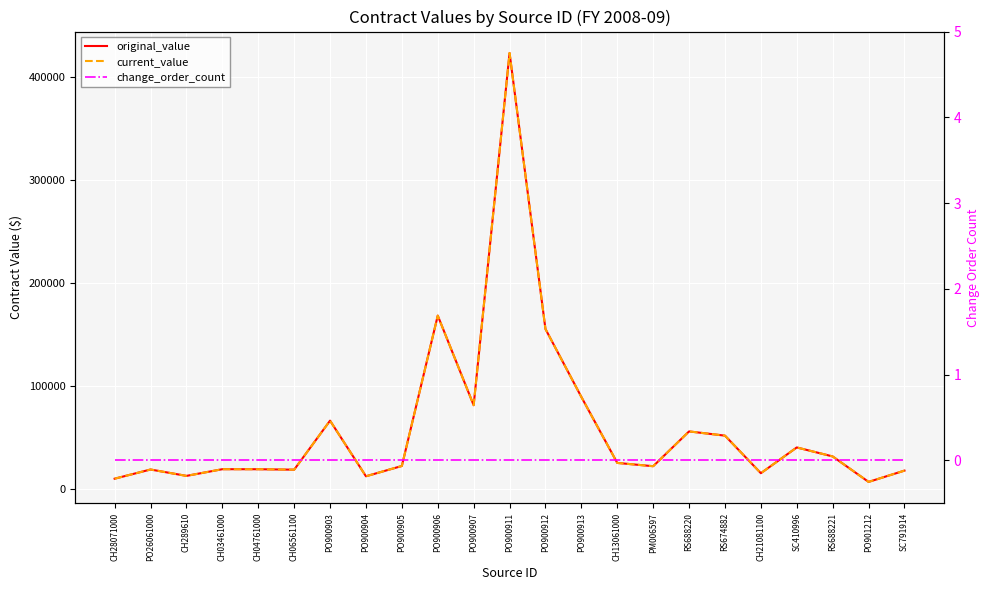

How many values in the current_value series exceed 22000?

11